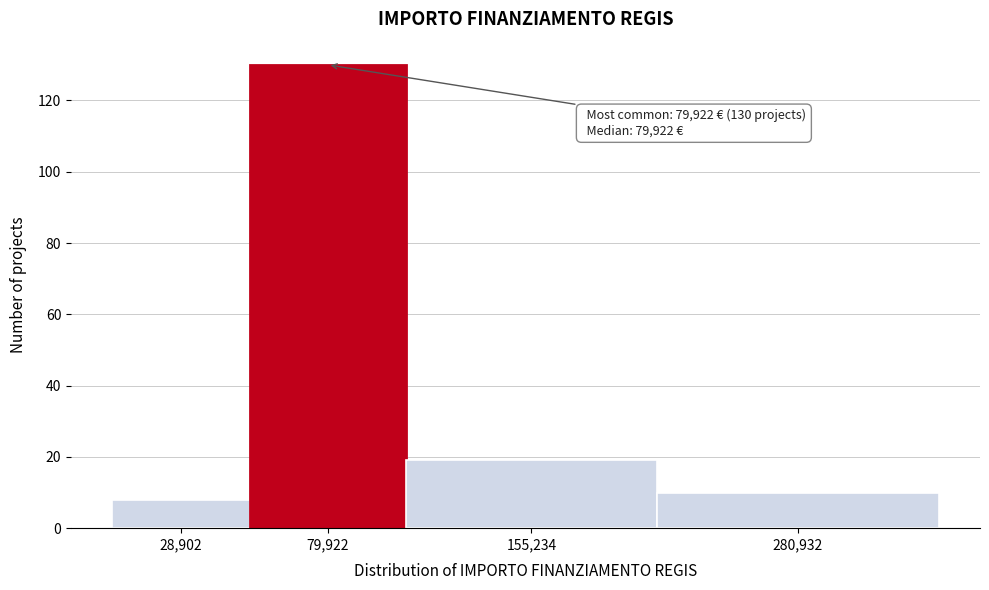

Reading left to right, list all the values displayed in this chart.

8	130	19	10